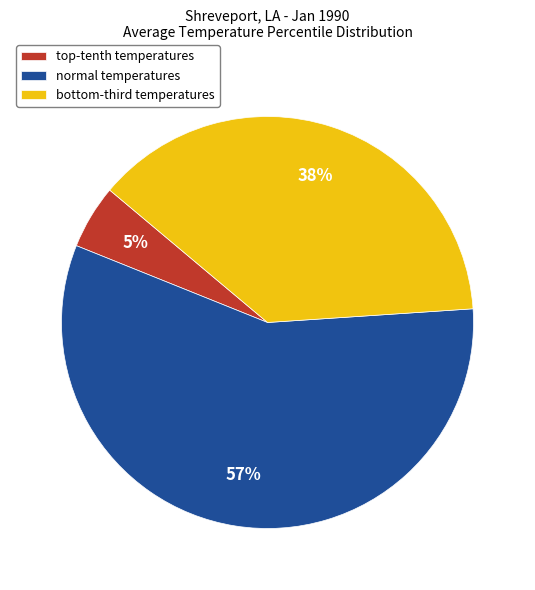

To the nearest percent, what is the average slice percentage?

33%